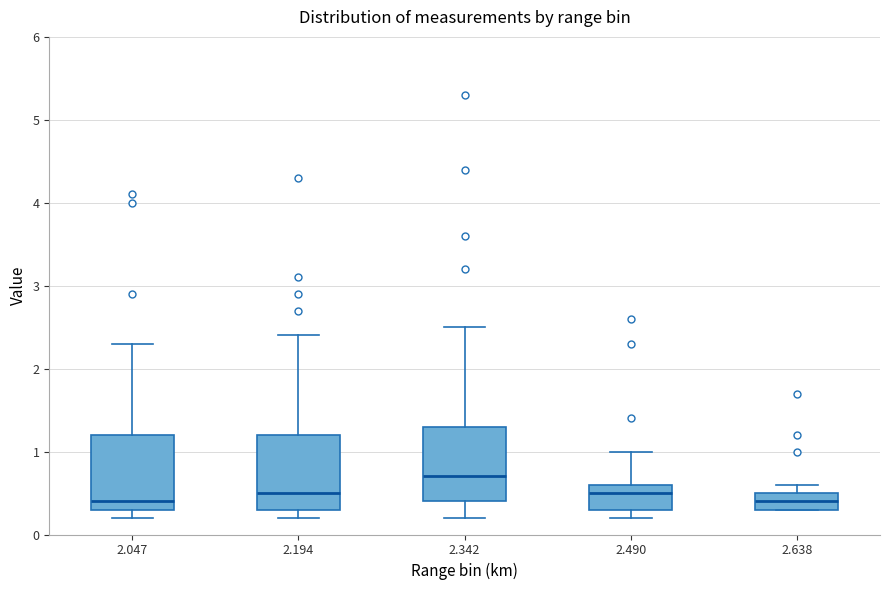

Where does the upper whisker of the box at x = 2.490 end on the y-axis? The values are not printed on the chart, so give them approximately, as read against the axis.

1.0